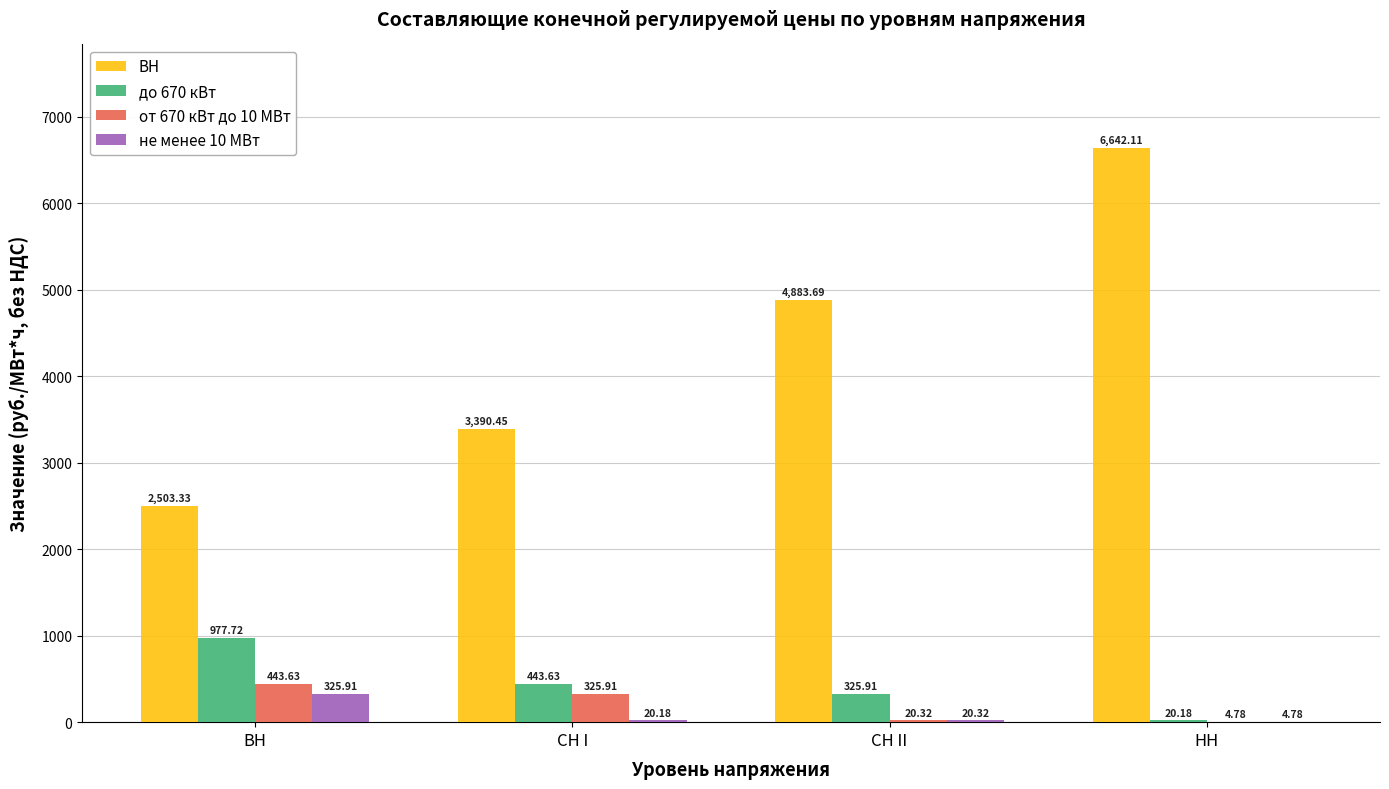

What is the sum of all до 670 кВт values?

1767.4